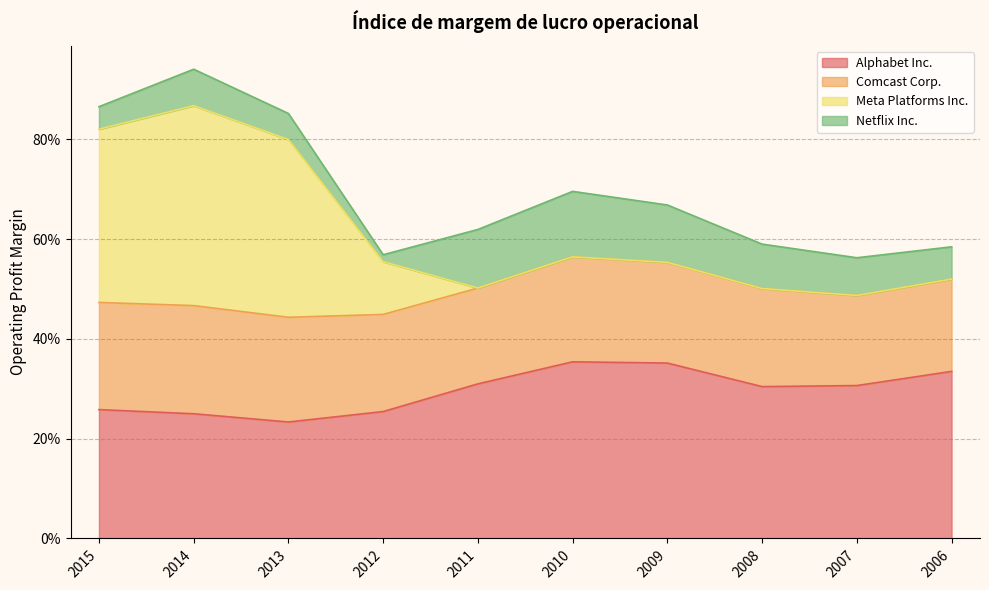

In Comcast Corp., how many points are lower than both neighbors (excluding endpoints)?

2